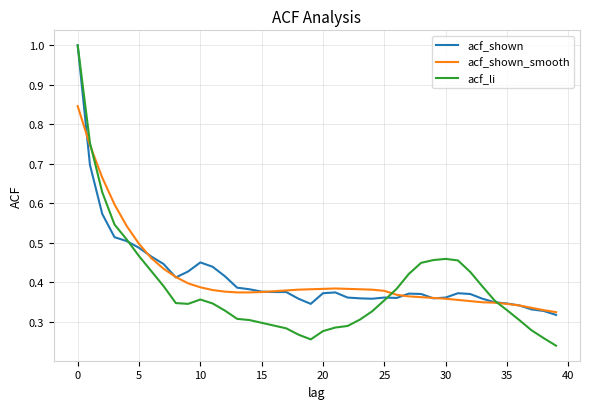

Count the acf_shown values in the range 0 to 1.

40